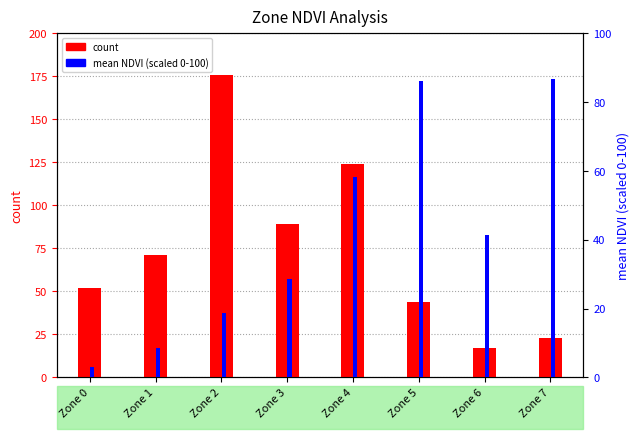

What is the difference between the second highest and second lowest values in the count series?

101.0